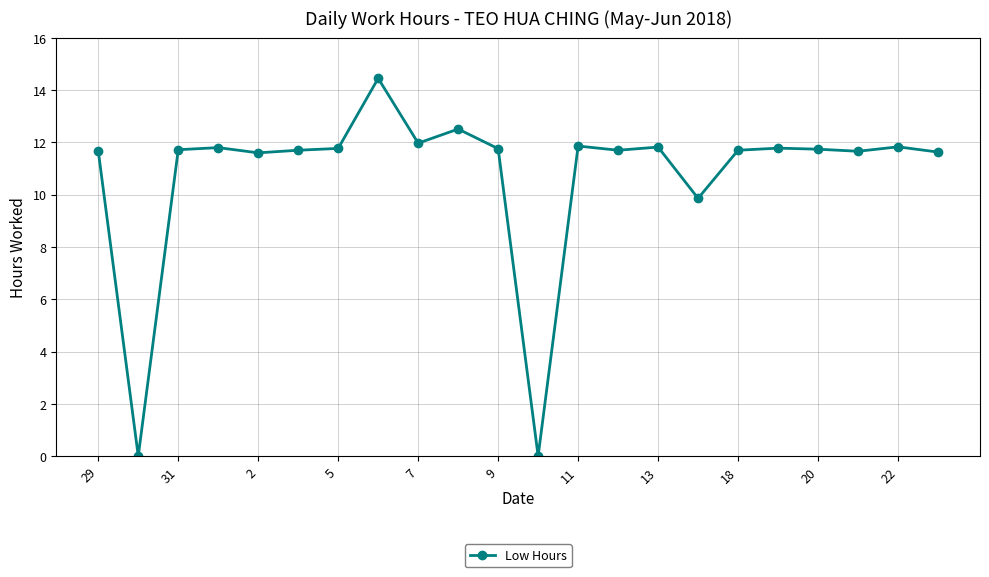

True or false: the data has more than 0 interior local peaks.

True